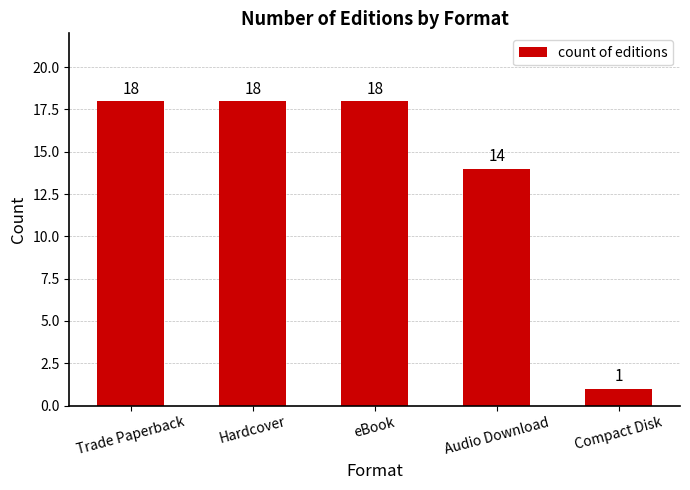

What is the difference between the maximum and second lowest values?

4